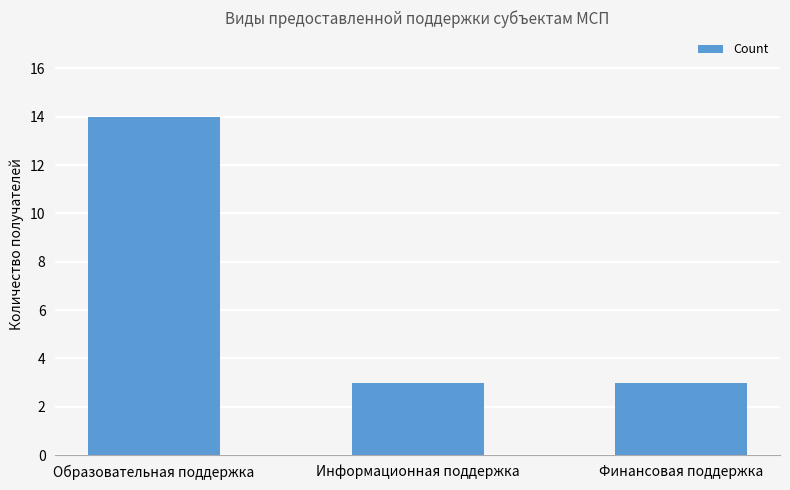

What is the greatest value displayed?

14